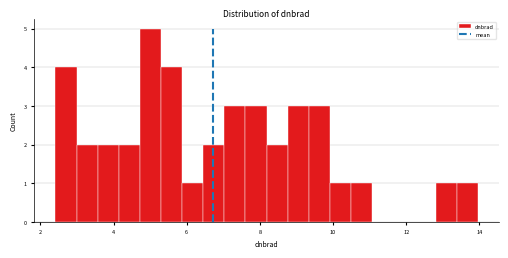

Around what value on the x-axis is the tallest bar? Give the approximate position of its centre, as read against the axis.

5.0